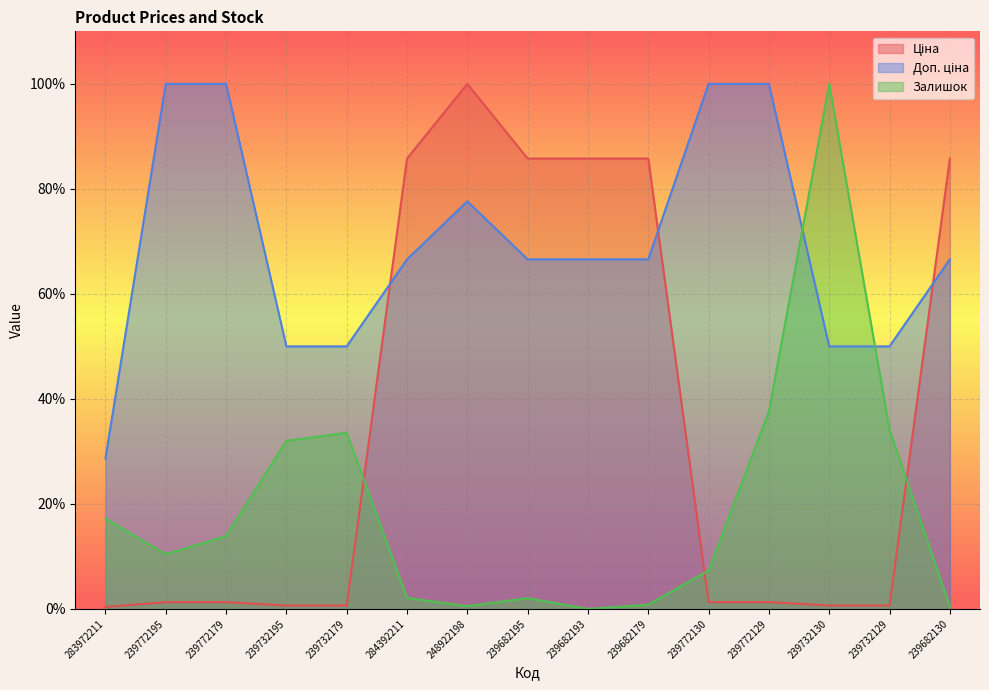

Rank the categories by Доп. ціна value from highest to lowest.

239772195, 239772179, 239772130, 239772129, 248922198, 284392211, 239682195, 239682193, 239682179, 239682130, 239732195, 239732179, 239732130, 239732129, 283972211